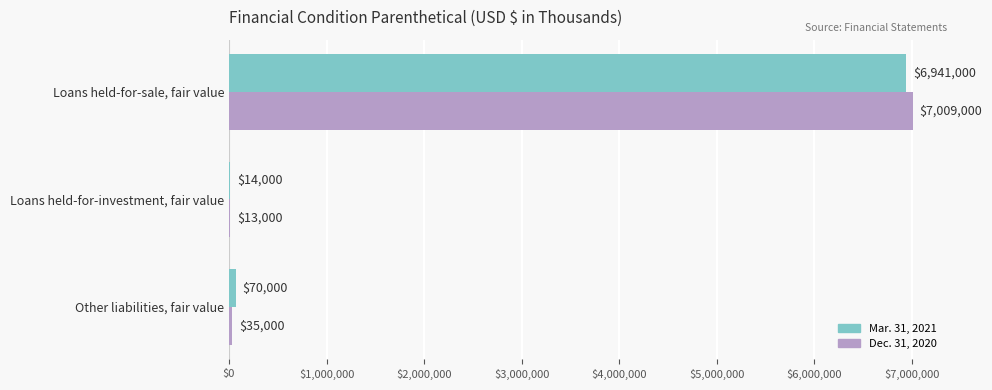

Which series has the widest spread of values?

Dec. 31, 2020